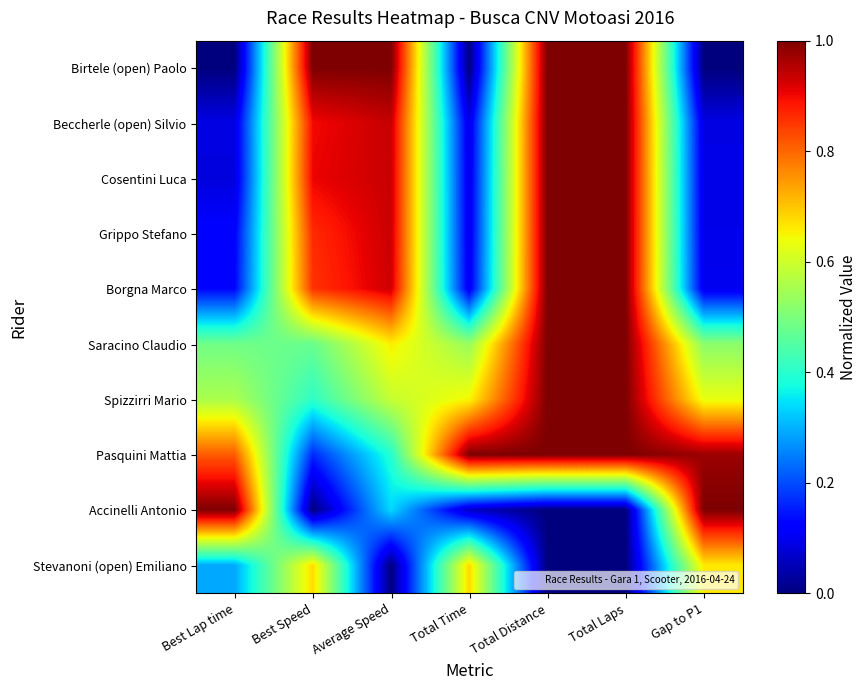

Reading left to right, what are all the values shown in this chart?

Birtele (open) Paolo: Best Lap time=0.0	Best Speed=1.0	Average Speed=1.0	Total Time=0.0	Total Distance=1.0	Total Laps=1.0	Gap to P1=0.0
Beccherle (open) Silvio: Best Lap time=0.1	Best Speed=0.9	Average Speed=0.9	Total Time=0.1	Total Distance=1.0	Total Laps=1.0	Gap to P1=0.1
Cosentini Luca: Best Lap time=0.1	Best Speed=0.9	Average Speed=0.9	Total Time=0.1	Total Distance=1.0	Total Laps=1.0	Gap to P1=0.1
Grippo Stefano: Best Lap time=0.1	Best Speed=0.9	Average Speed=0.9	Total Time=0.1	Total Distance=1.0	Total Laps=1.0	Gap to P1=0.1
Borgna Marco: Best Lap time=0.1	Best Speed=0.9	Average Speed=0.9	Total Time=0.1	Total Distance=1.0	Total Laps=1.0	Gap to P1=0.1
Saracino Claudio: Best Lap time=0.5	Best Speed=0.5	Average Speed=0.7	Total Time=0.5	Total Distance=1.0	Total Laps=1.0	Gap to P1=0.5
Spizzirri Mario: Best Lap time=0.6	Best Speed=0.4	Average Speed=0.6	Total Time=0.6	Total Distance=1.0	Total Laps=1.0	Gap to P1=0.6
Pasquini Mattia: Best Lap time=0.8	Best Speed=0.2	Average Speed=0.4	Total Time=1.0	Total Distance=1.0	Total Laps=1.0	Gap to P1=1.0
Accinelli Antonio: Best Lap time=1.0	Best Speed=0.0	Average Speed=0.3	Total Time=0.1	Total Distance=0.0	Total Laps=0.0	Gap to P1=1.0
Stevanoni (open) Emiliano: Best Lap time=0.3	Best Speed=0.7	Average Speed=0.0	Total Time=0.7	Total Distance=0.0	Total Laps=0.0	Gap to P1=0.7